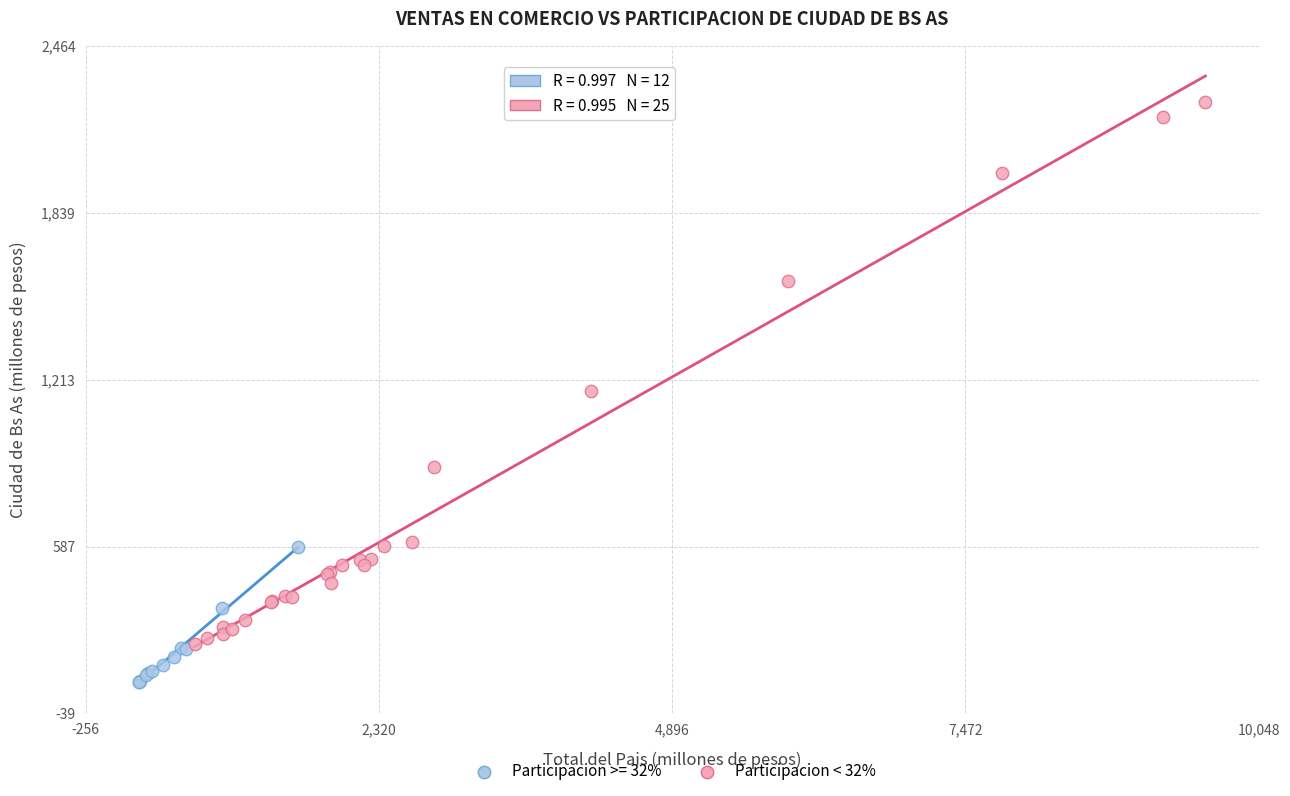

Which series has the largest Y range (max minus min)?

Participacion < 32%